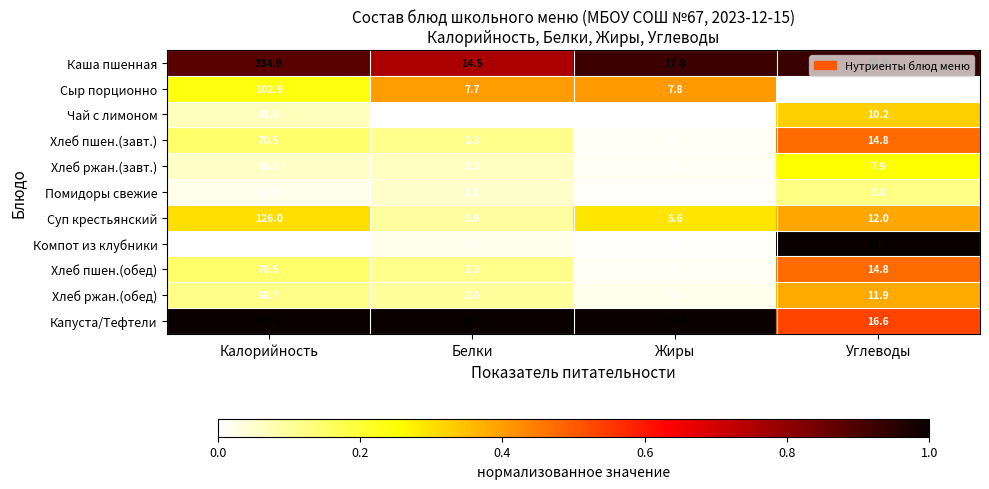

Which series changed the most between Калорийность and Жиры?

Капуста/Тефтели